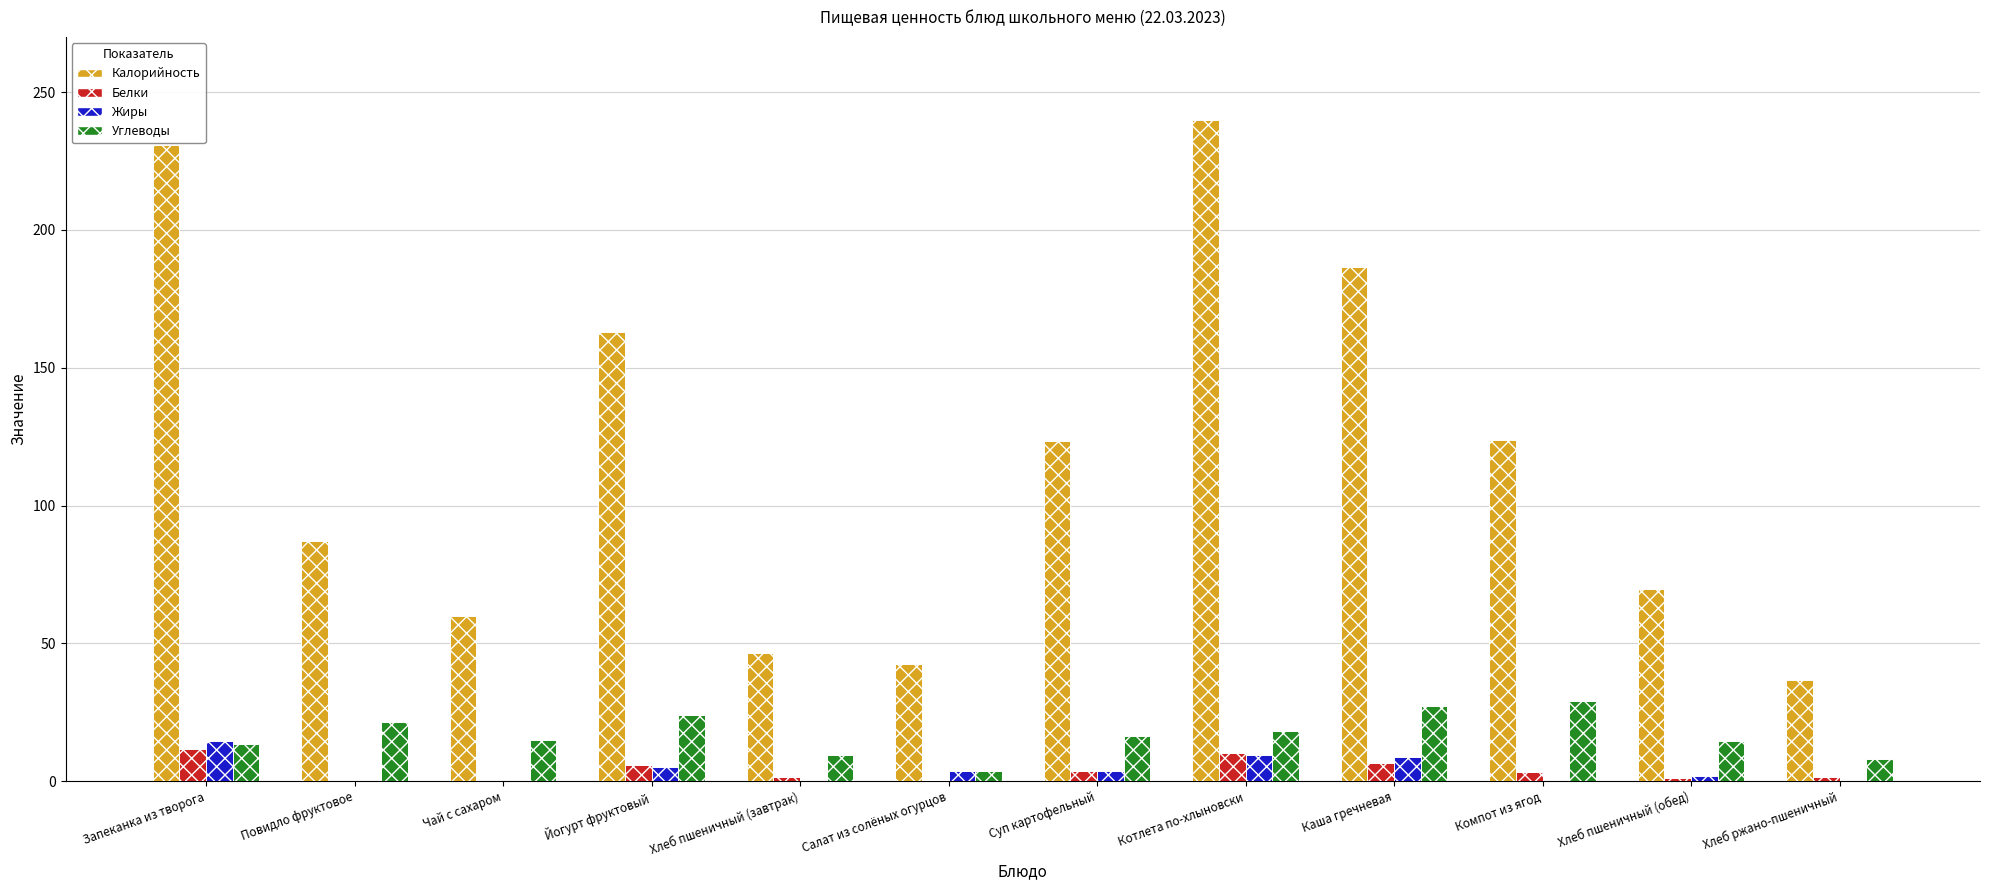

What is the sum of the Белки values at Повидло фруктовое and Хлеб пшеничный (обед)?

1.5